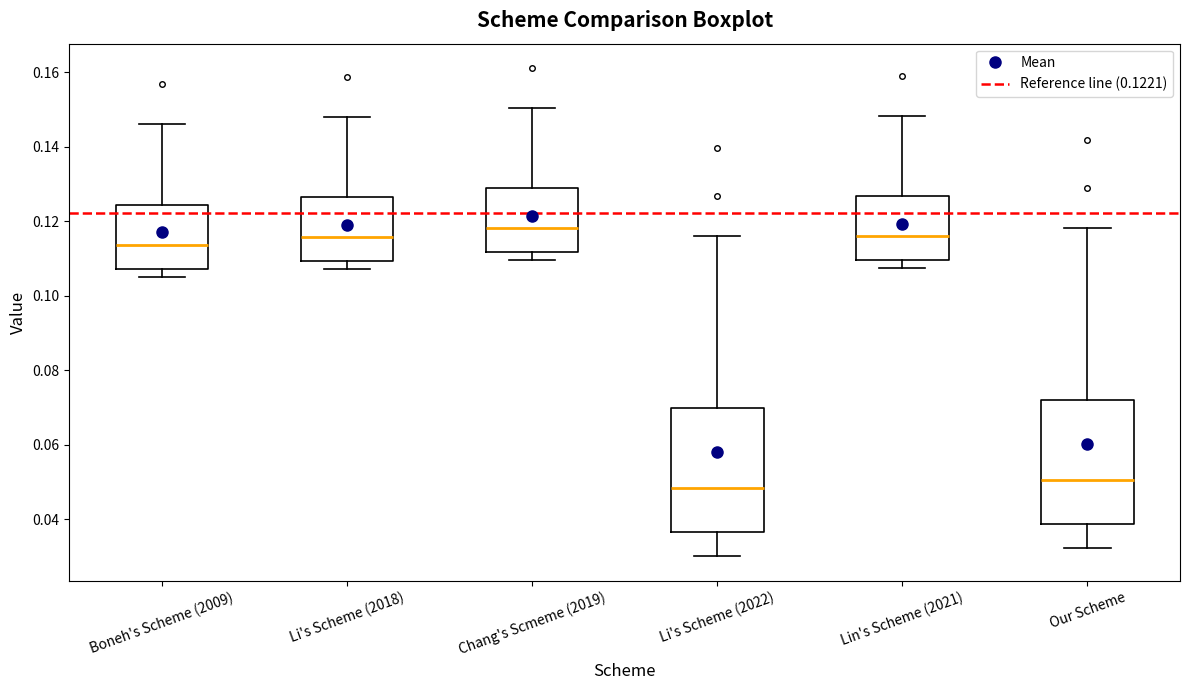

Which box has the highest median line?

Chang's Scmeme (2019)